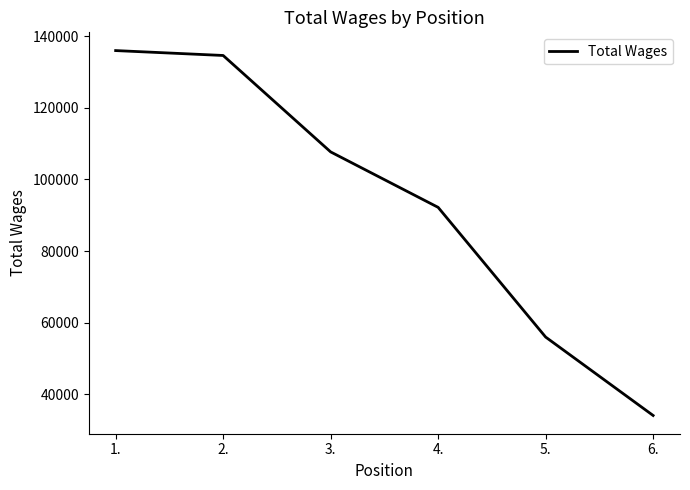

The chart shows a value of 31697 at 5.. True or false?

False